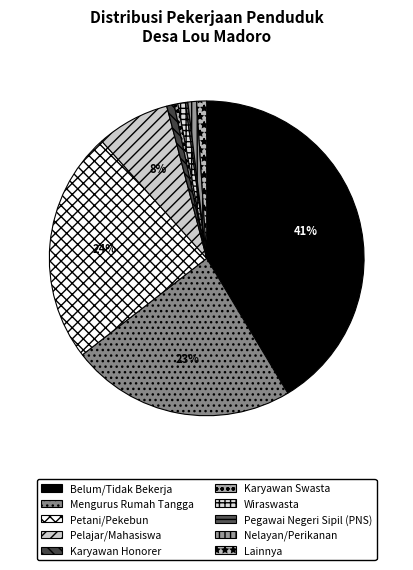

What percentage do Karyawan Swasta and Nelayan/Perikanan together represent?

1.3%